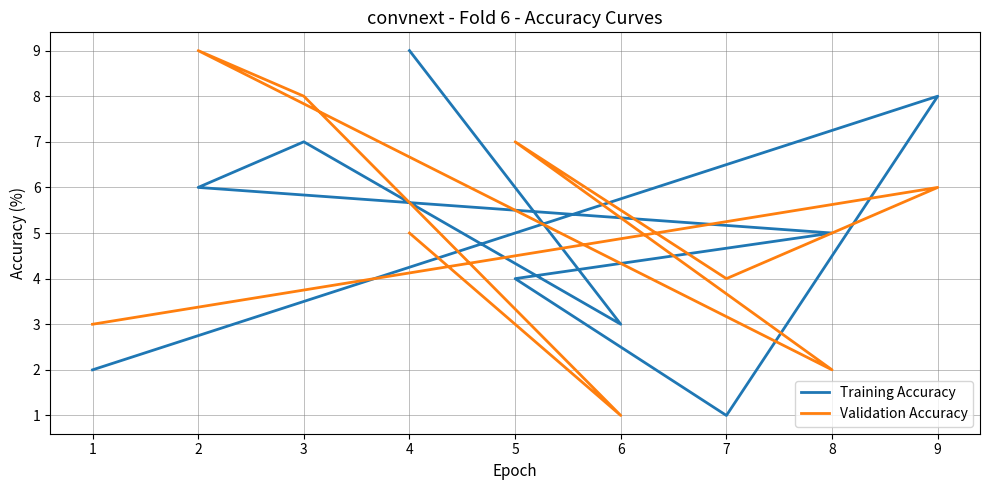

What are all the series names shown in the legend?

Training Accuracy, Validation Accuracy